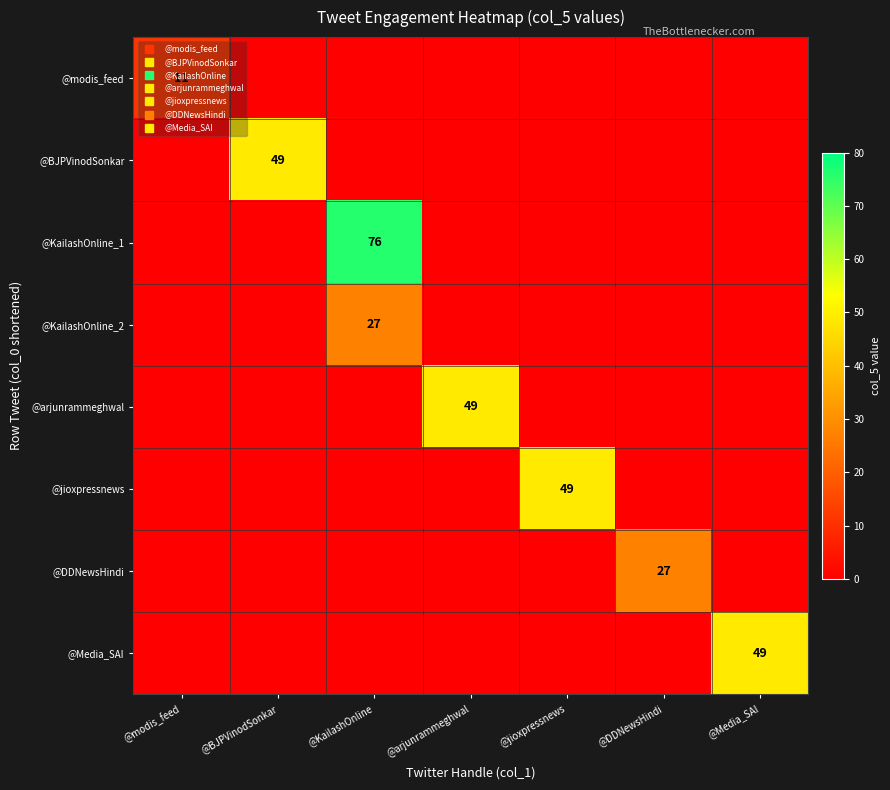

The value of @modis_feed at @KailashOnline is 0. True or false?

True